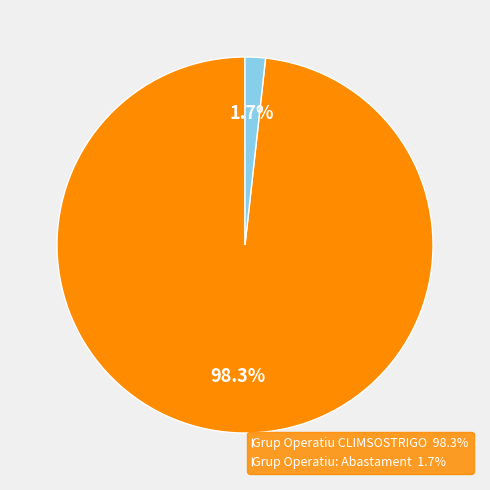

What percentage is NOT represented by Grup Operatiu: Abastament?

98.3%